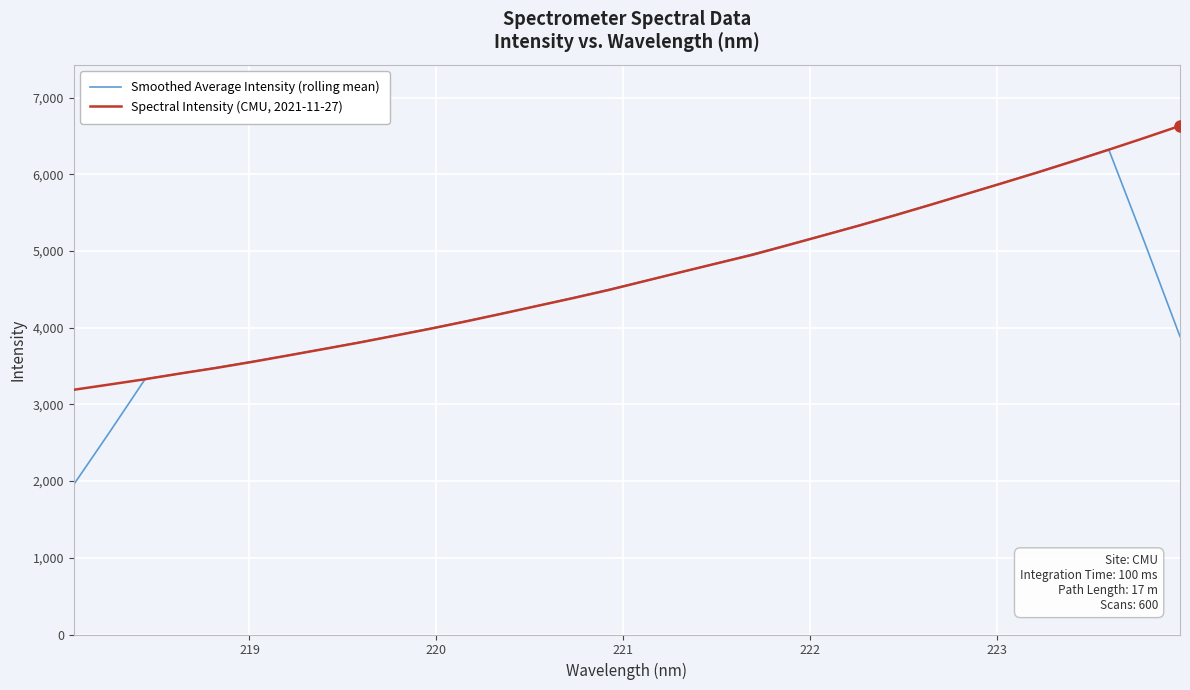

Rank the series by their maximum value, from highest to lowest.

Spectral Intensity (CMU, 2021-11-27), Smoothed Average Intensity (rolling mean)